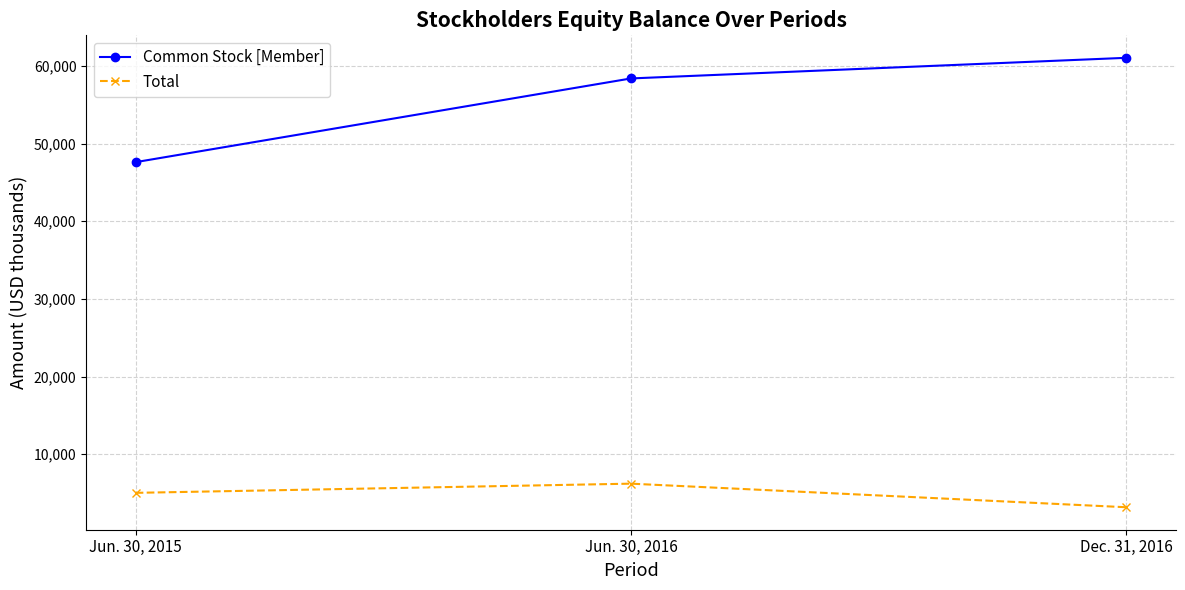

Count the number of data series in this chart.

2